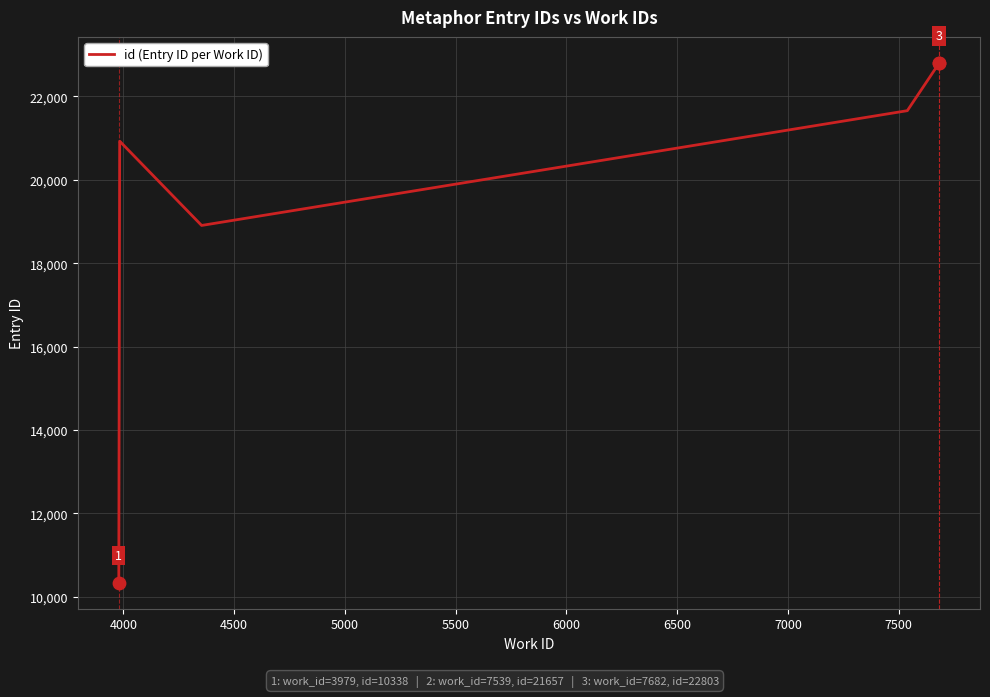

Approximately how many times larger is the value at 4000 compared to 7500?

0.9